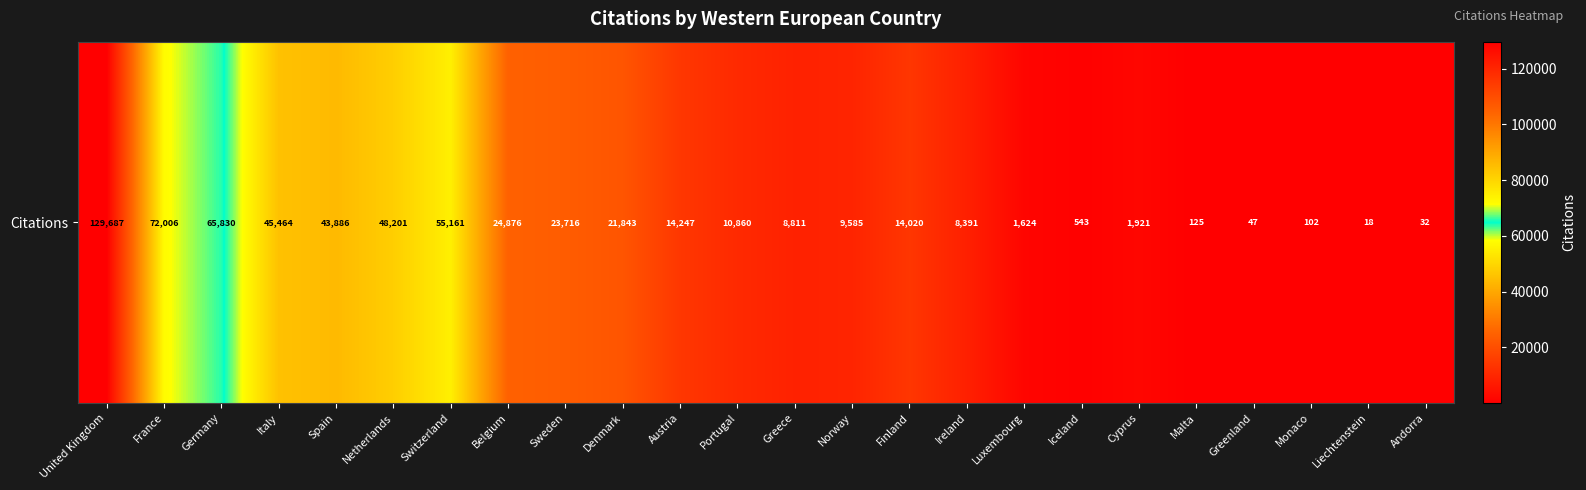

What is the difference between the maximum and minimum values?

129669